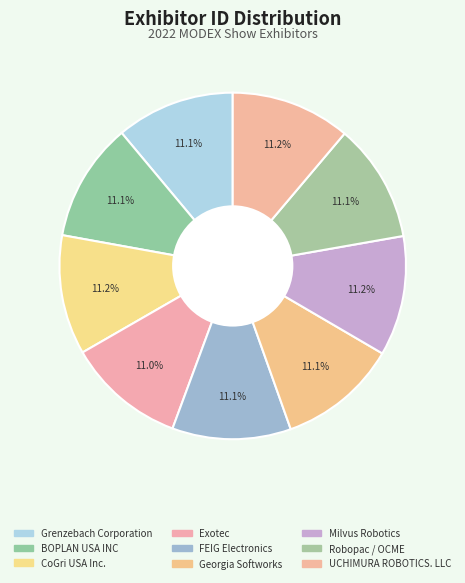

To the nearest percent, what is the average slice percentage?

11%